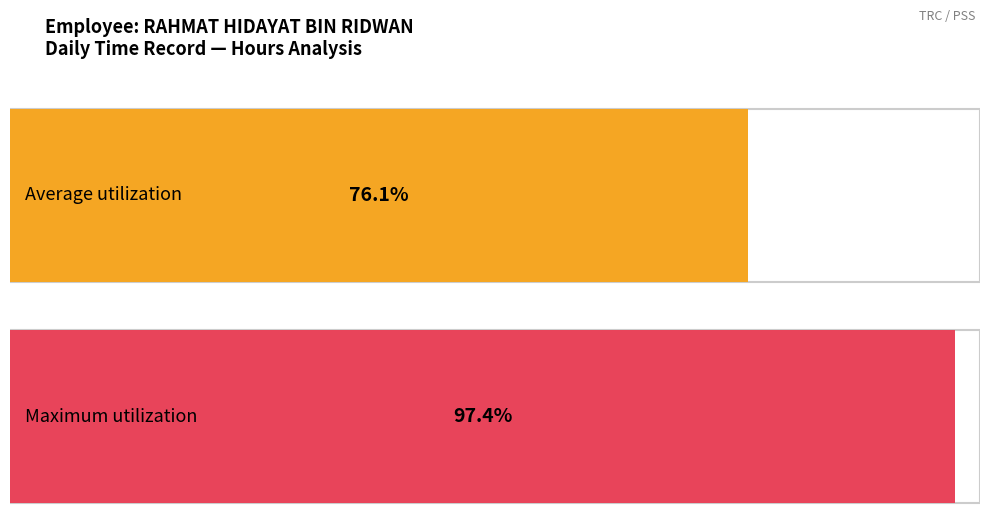

True or false: the data shows 12.9 at 25-Fri.

False